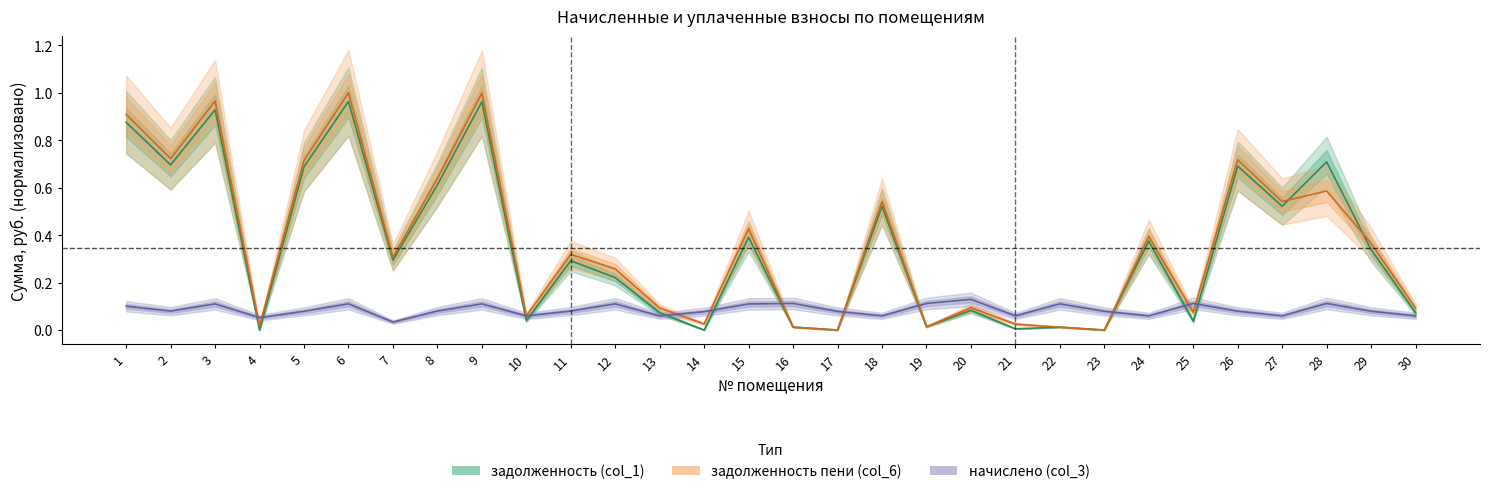

What is the spread (max minus min) of values at 16?

0.1